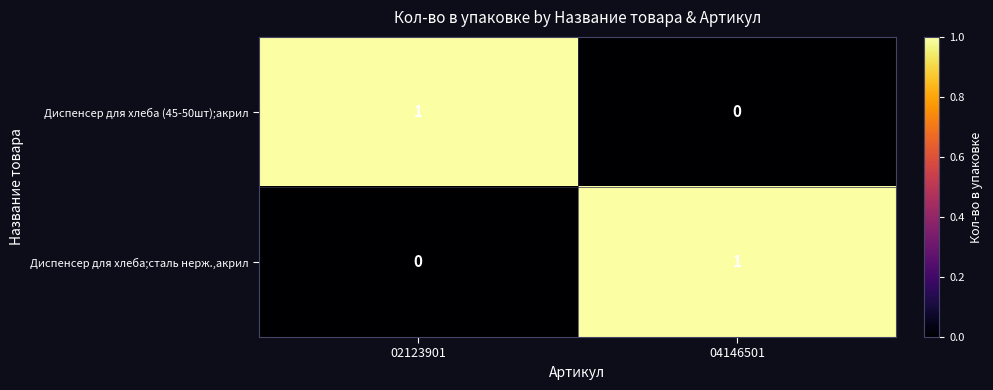

At which label is Диспенсер для хлеба (45-50шт);акрил closest to 0?

04146501